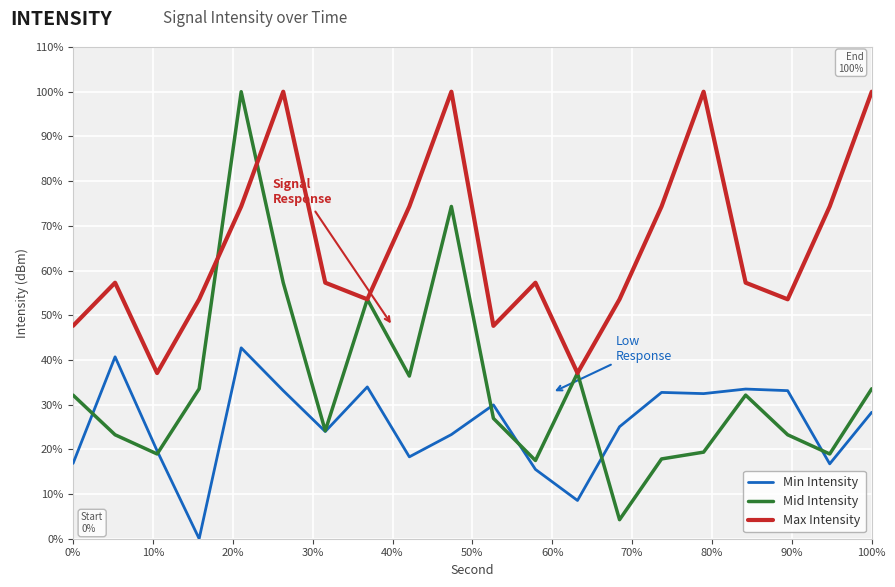

True or false: Max Intensity and Min Intensity cross at least once.

False